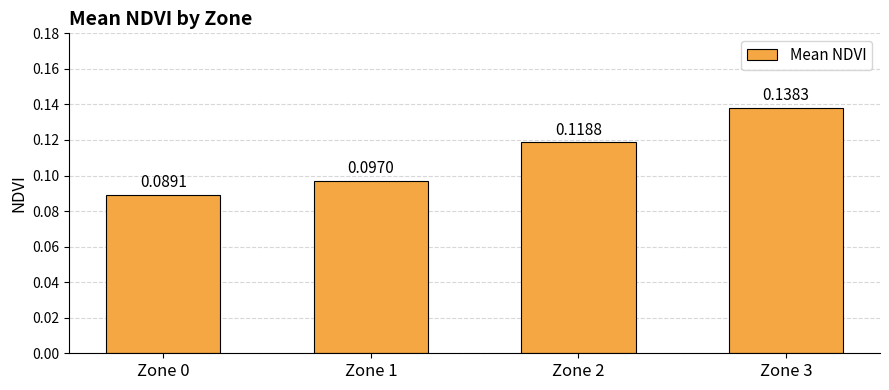

Is it true that the value at Zone 3 is 0.2?

False